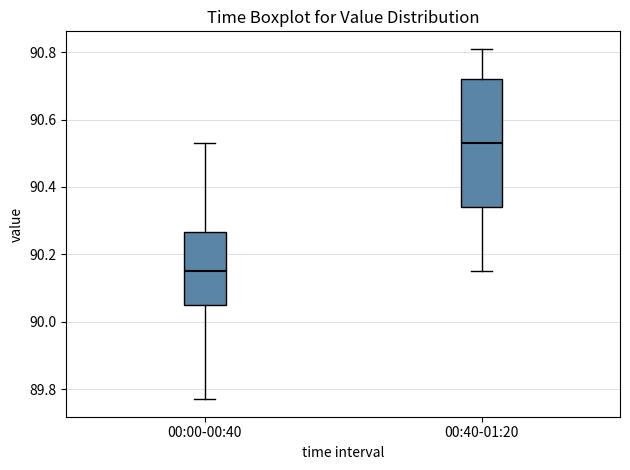

Where is the lower edge of the box for 00:40-01:20 on the y-axis? The values are not printed on the chart, so give them approximately, as read against the axis.

90.34